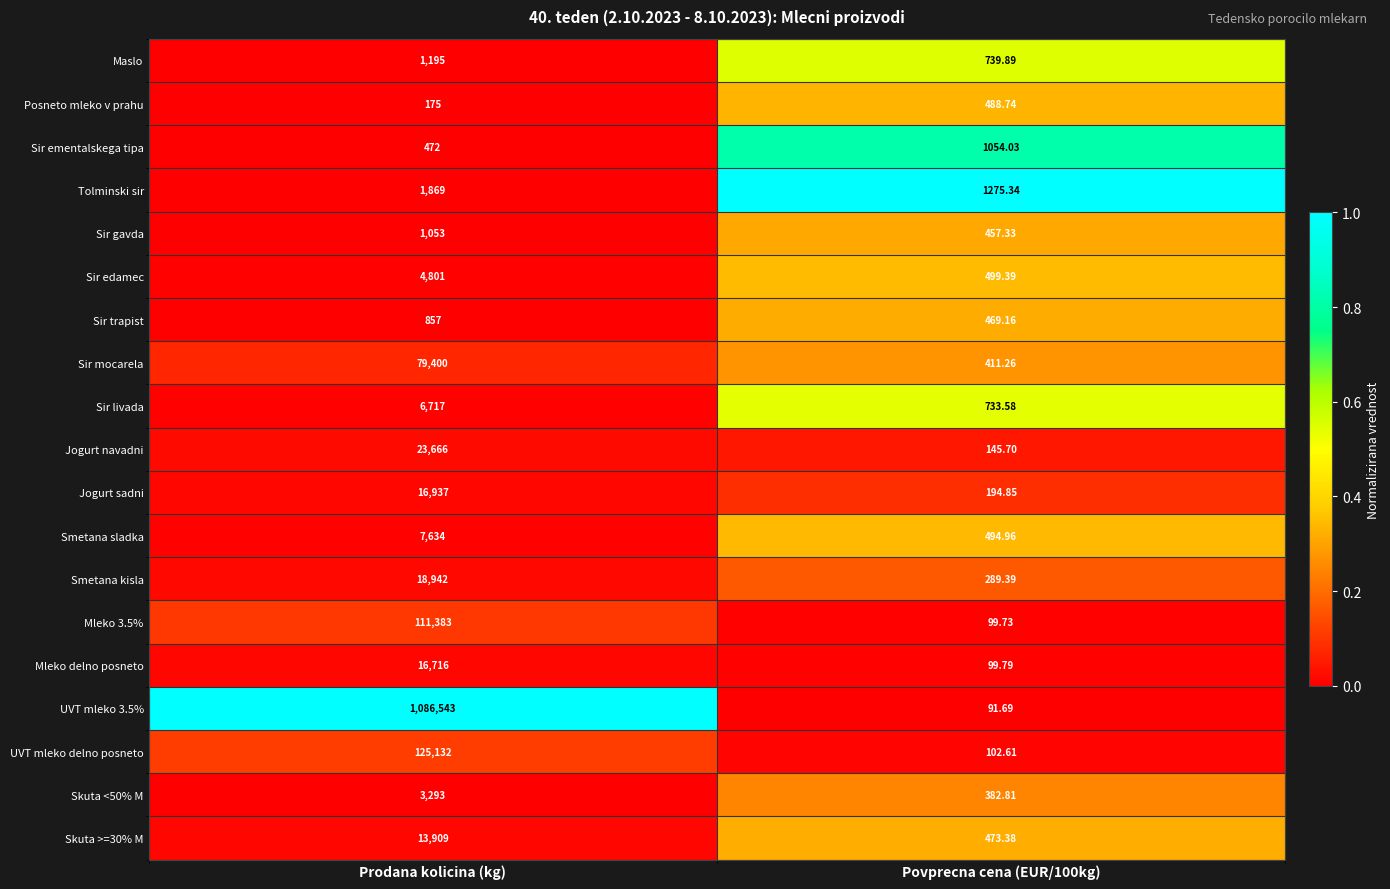

List the series in order of their peak value, lowest first.

Posneto mleko v prahu, Sir trapist, Sir gavda, Sir ementalskega tipa, Maslo, Tolminski sir, Skuta <50% M, Sir edamec, Sir livada, Smetana sladka, Skuta >=30% M, Mleko delno posneto, Jogurt sadni, Smetana kisla, Jogurt navadni, Sir mocarela, Mleko 3.5%, UVT mleko delno posneto, UVT mleko 3.5%